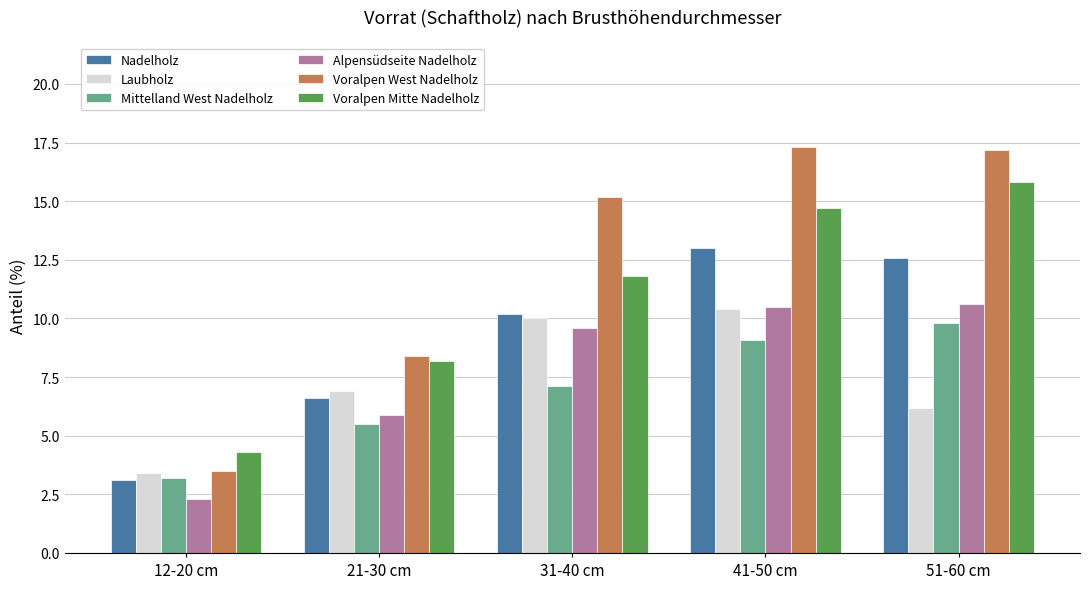

What is the total value across all series at 31-40 cm?

63.9